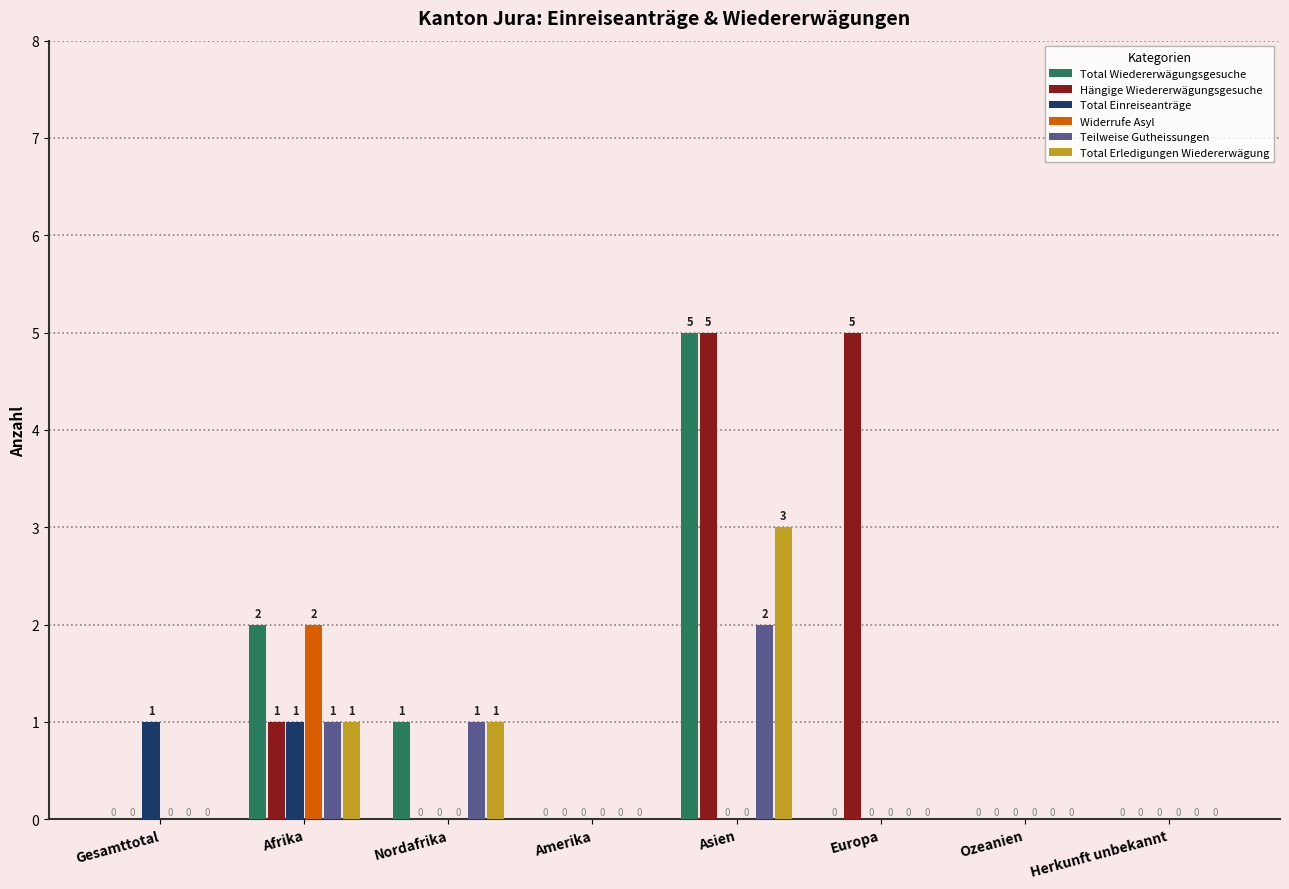

Reading left to right, list all the values displayed in this chart.

Total Wiedererwägungsgesuche: Gesamttotal=0	Afrika=2	Nordafrika=1	Amerika=0	Asien=5	Europa=0	Ozeanien=0	Herkunft unbekannt=0
Hängige Wiedererwägungsgesuche: Gesamttotal=0	Afrika=1	Nordafrika=0	Amerika=0	Asien=5	Europa=5	Ozeanien=0	Herkunft unbekannt=0
Total Einreiseanträge: Gesamttotal=1	Afrika=1	Nordafrika=0	Amerika=0	Asien=0	Europa=0	Ozeanien=0	Herkunft unbekannt=0
Widerrufe Asyl: Gesamttotal=0	Afrika=2	Nordafrika=0	Amerika=0	Asien=0	Europa=0	Ozeanien=0	Herkunft unbekannt=0
Teilweise Gutheissungen: Gesamttotal=0	Afrika=1	Nordafrika=1	Amerika=0	Asien=2	Europa=0	Ozeanien=0	Herkunft unbekannt=0
Total Erledigungen Wiedererwägung: Gesamttotal=0	Afrika=1	Nordafrika=1	Amerika=0	Asien=3	Europa=0	Ozeanien=0	Herkunft unbekannt=0